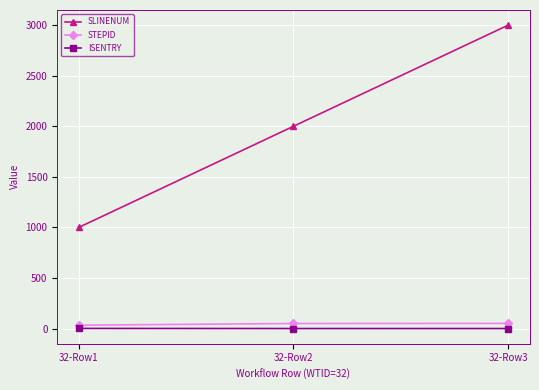

What is the total value across all series at 32-Row3?

3051